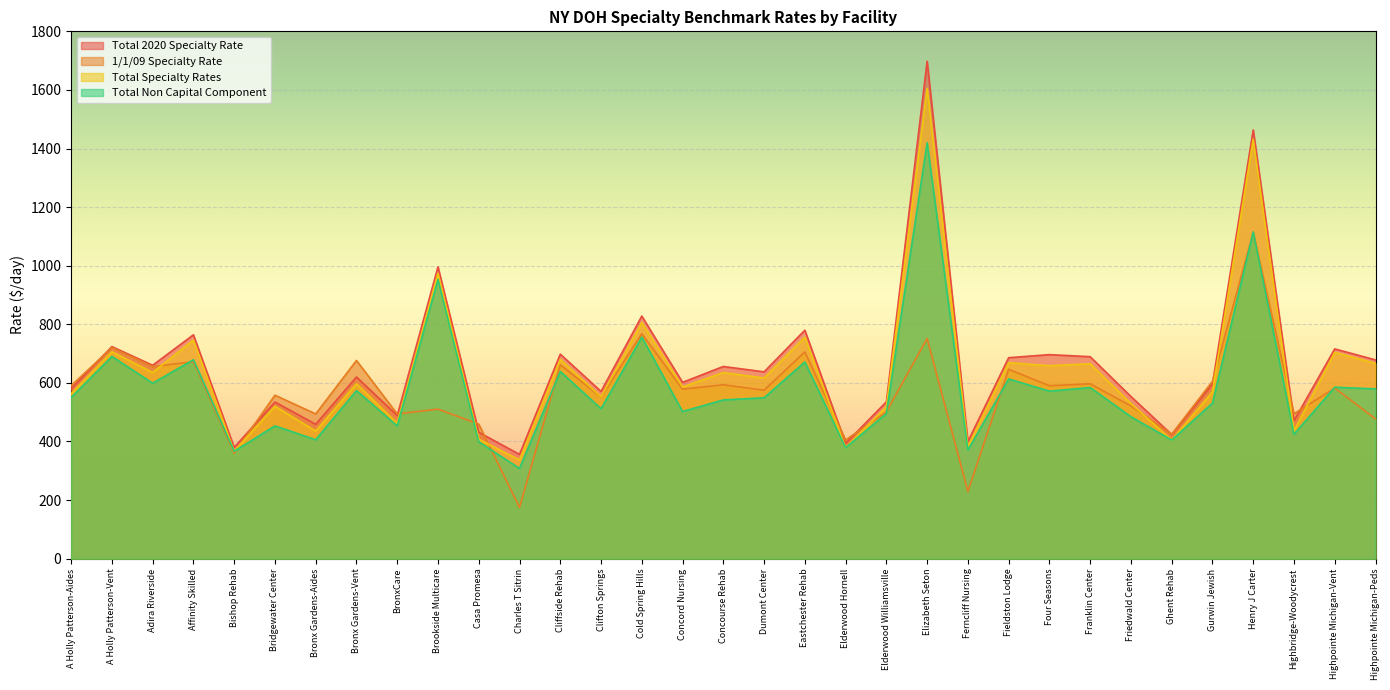

Where is 1/1/09 Specialty Rate nearest to the value 644?

Fieldston Lodge